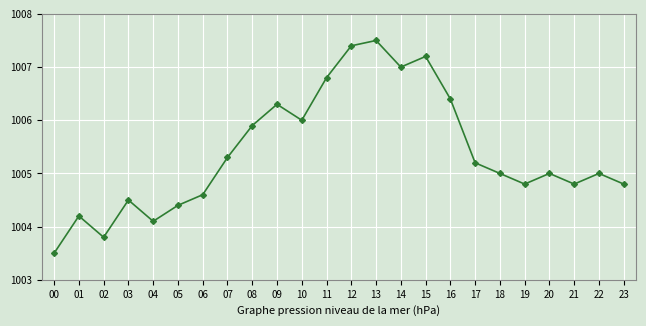

What is the difference between the maximum and minimum values?

4.0